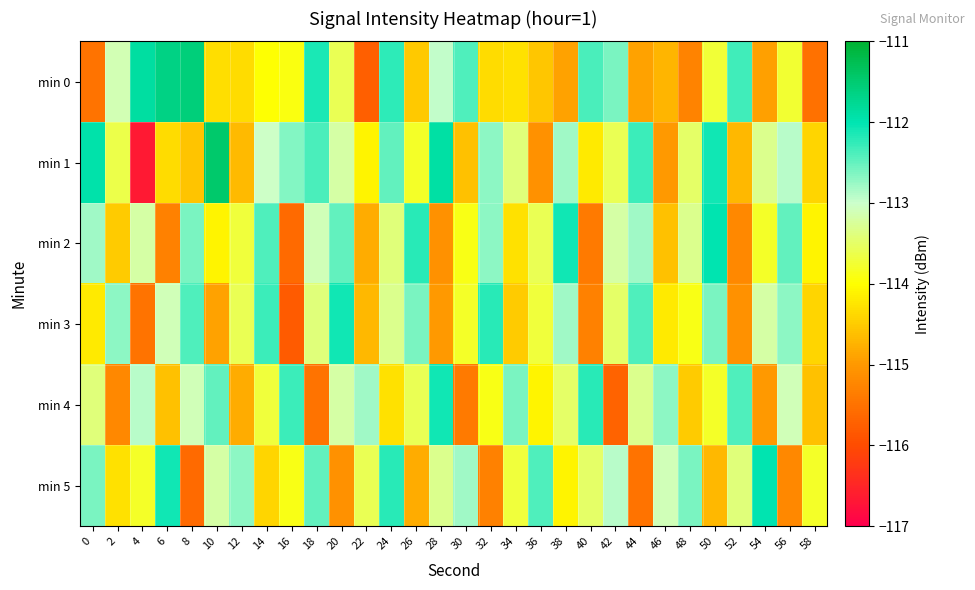

What is the total value across all series at 34?

-682.8